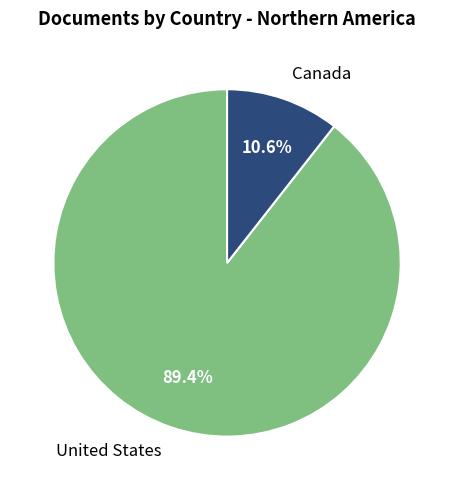

The Canada slice represents 21% of the pie. True or false?

False